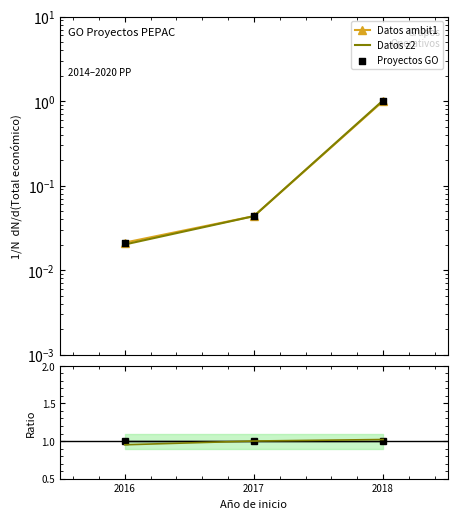

Is the value of Datos ambit1 at 2017 greater than the value of Proyectos GO at 2018?

No